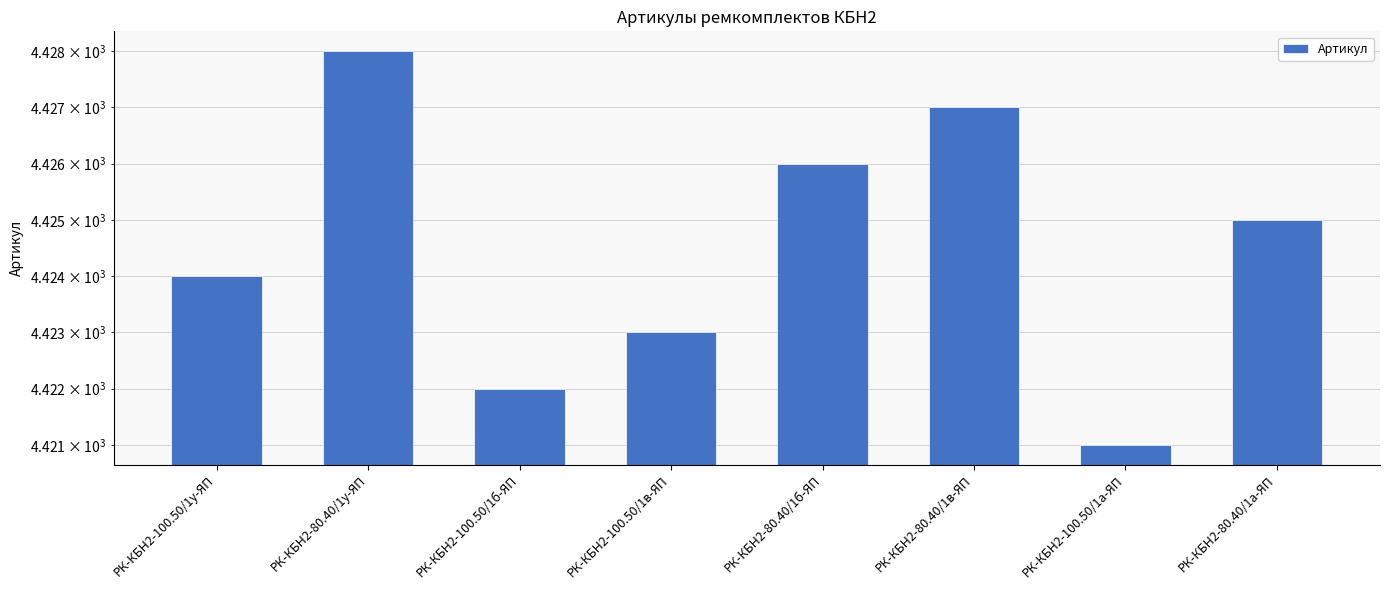

Count the number of values greater than 4425.

3